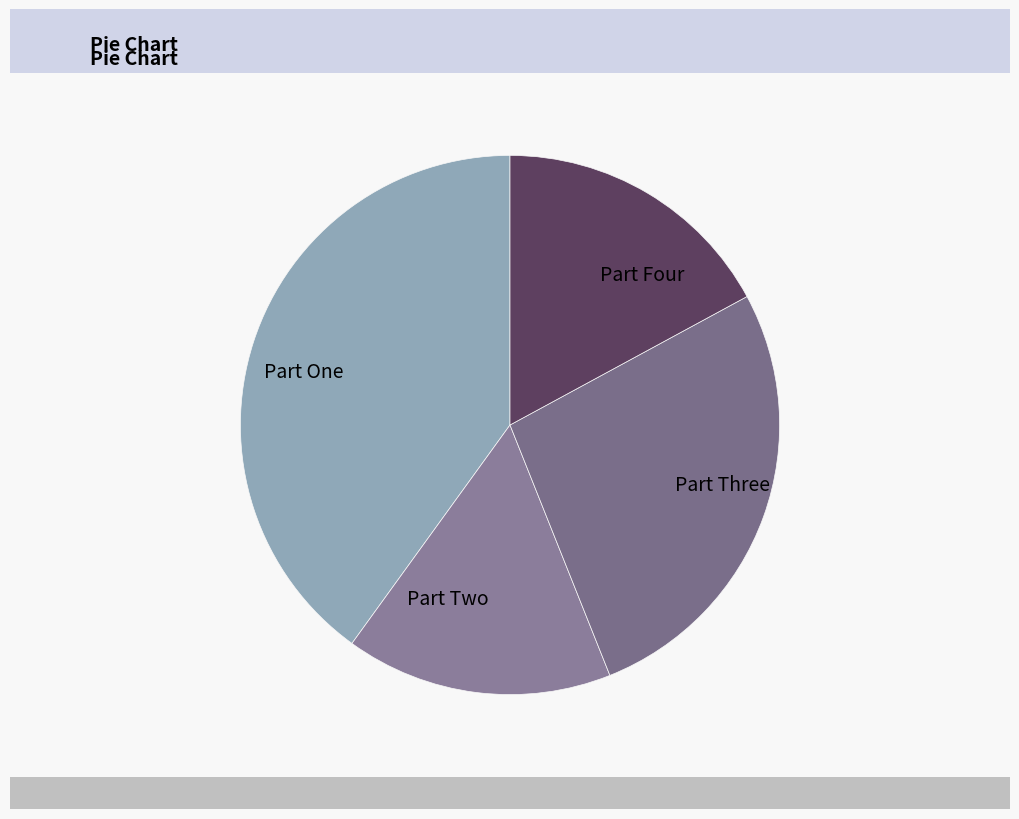

Does any single category account for the majority?

No